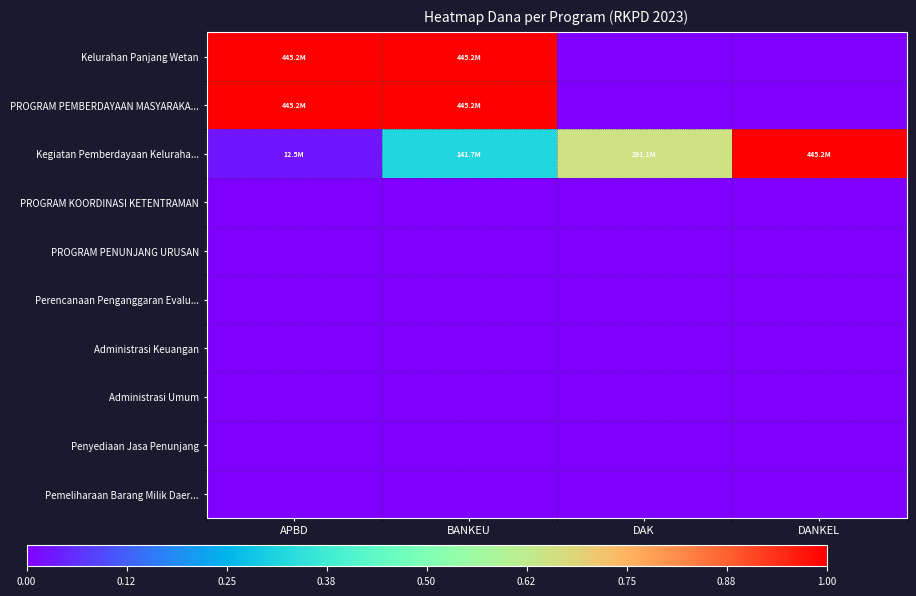

Reading right to left, list all the values displayed in this chart.

Kelurahan Panjang Wetan: DANKEL=0	DAK=0	BANKEU=445228000	APBD=445228000
PROGRAM PEMBERDAYAAN MASYARAKA...: DANKEL=0	DAK=0	BANKEU=445228000	APBD=445228000
Kegiatan Pemberdayaan Keluraha...: DANKEL=445228000	DAK=291050000	BANKEU=141678000	APBD=12500000
PROGRAM KOORDINASI KETENTRAMAN: DANKEL=0	DAK=0	BANKEU=0	APBD=0
PROGRAM PENUNJANG URUSAN: DANKEL=0	DAK=0	BANKEU=0	APBD=0
Perencanaan Penganggaran Evalu...: DANKEL=0	DAK=0	BANKEU=0	APBD=0
Administrasi Keuangan: DANKEL=0	DAK=0	BANKEU=0	APBD=0
Administrasi Umum: DANKEL=0	DAK=0	BANKEU=0	APBD=0
Penyediaan Jasa Penunjang: DANKEL=0	DAK=0	BANKEU=0	APBD=0
Pemeliharaan Barang Milik Daer...: DANKEL=0	DAK=0	BANKEU=0	APBD=0